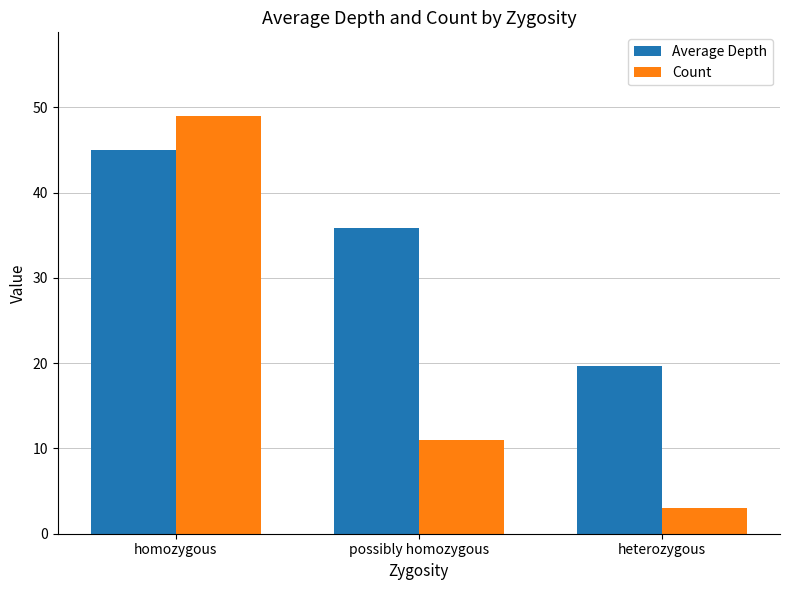

What is the label of the 1st bar from the left?

homozygous